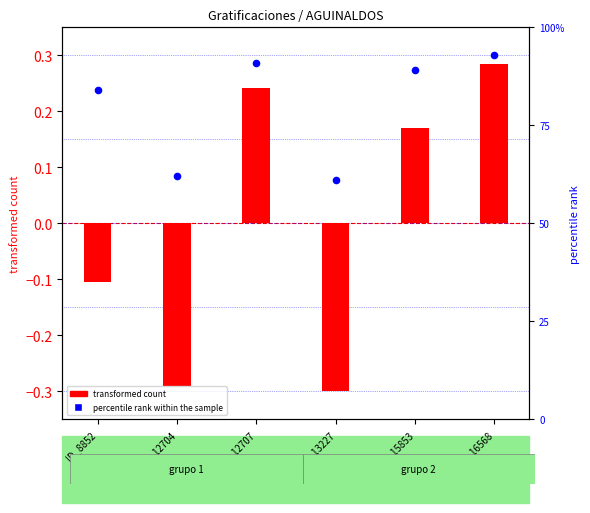

Which series contains the lowest Y value?

transformed count (bruto)